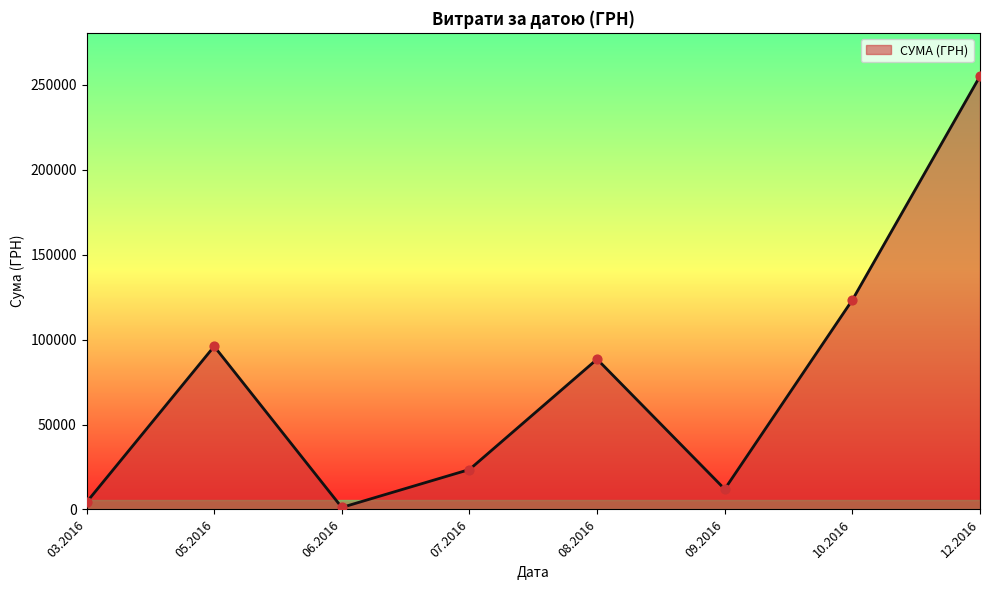

What is the change in value from 08.2016 to 09.2016?

-76524.5